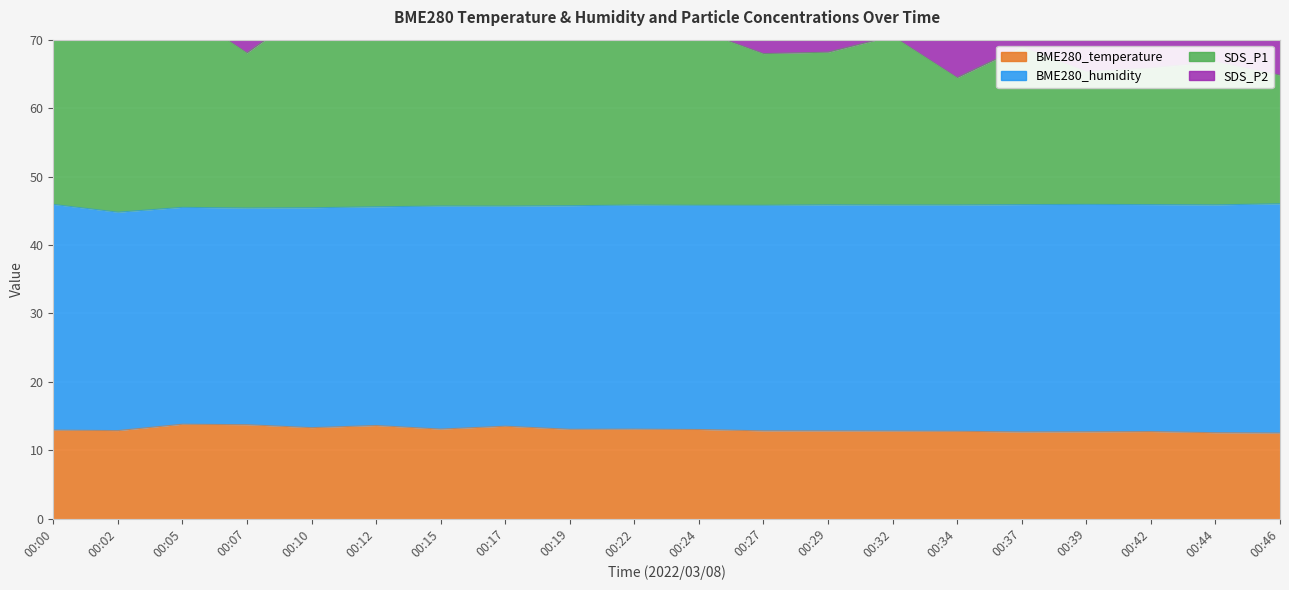

At how many categories does at least one series exceed 32?

20